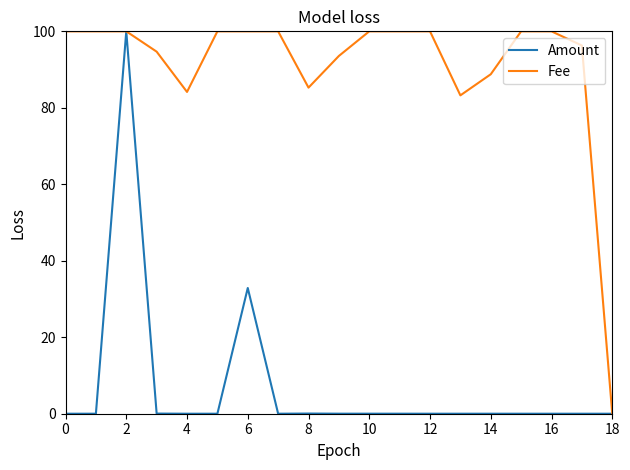

What is the maximum value for Amount?

100.0